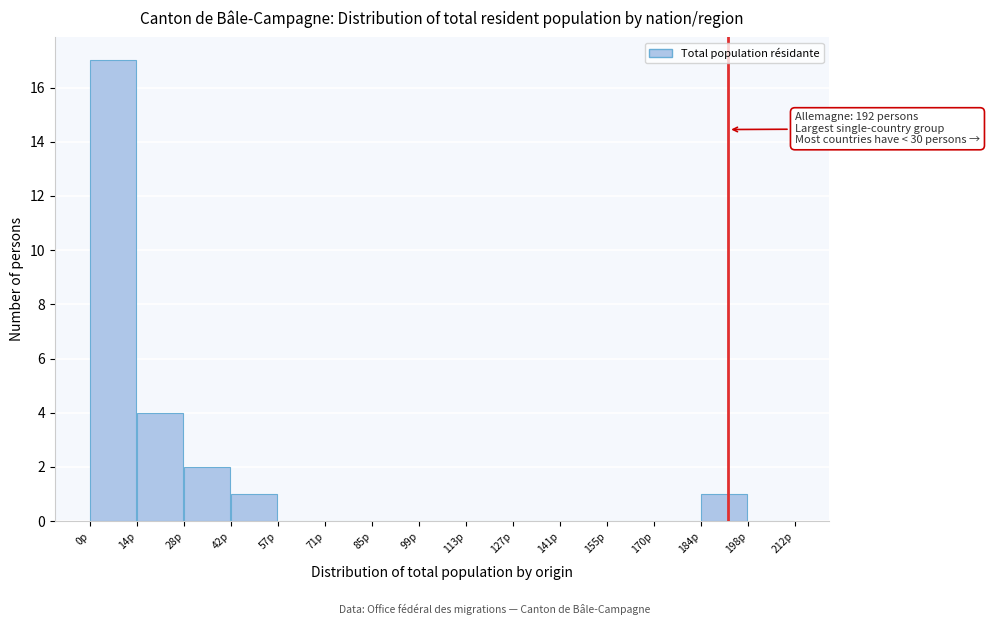

Over which range of the x-axis is the bar tallest?

0 to 14